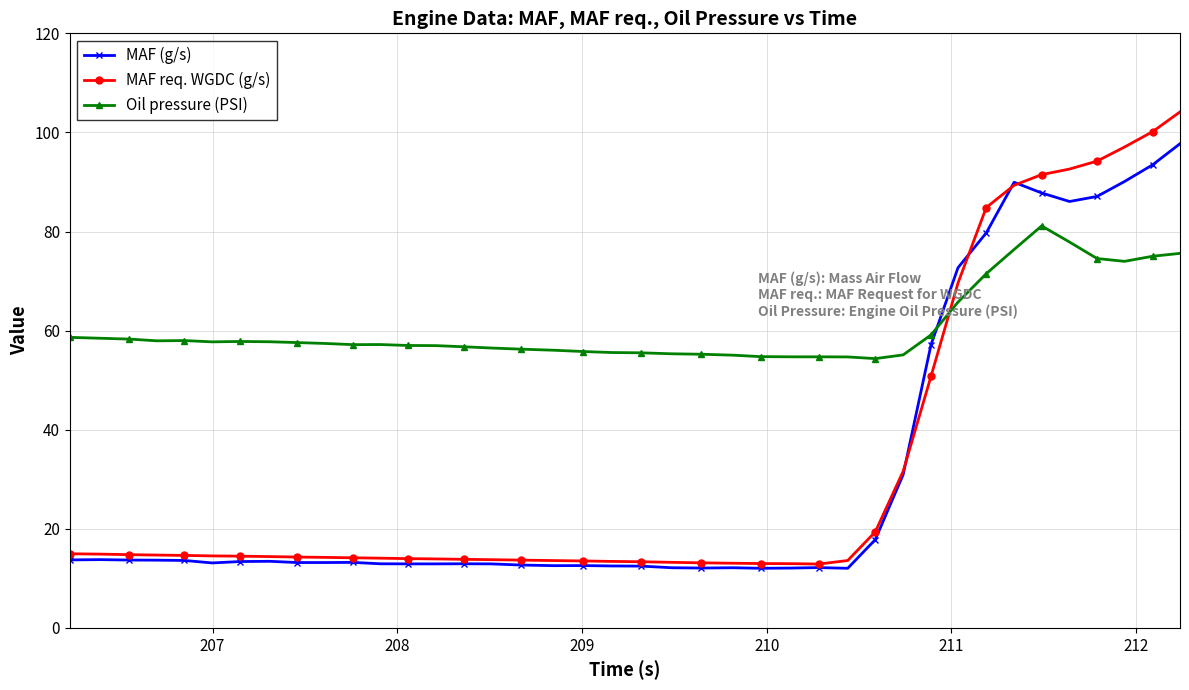

True or false: Oil pressure (PSI) and MAF req. WGDC (g/s) cross at least once.

True